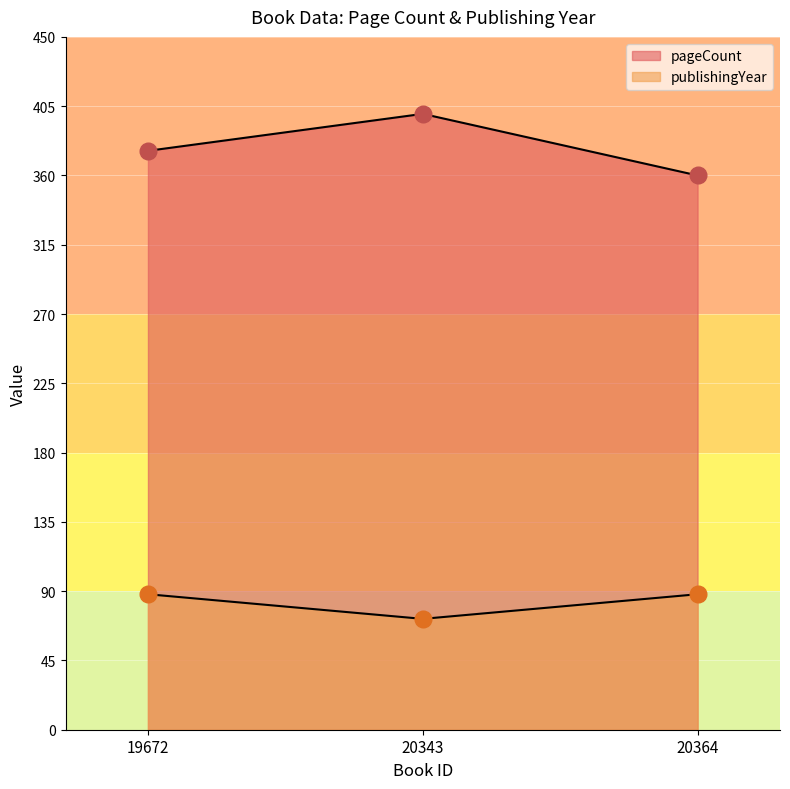

Is it true that publishingYear equals 105.4 at 20343?

False